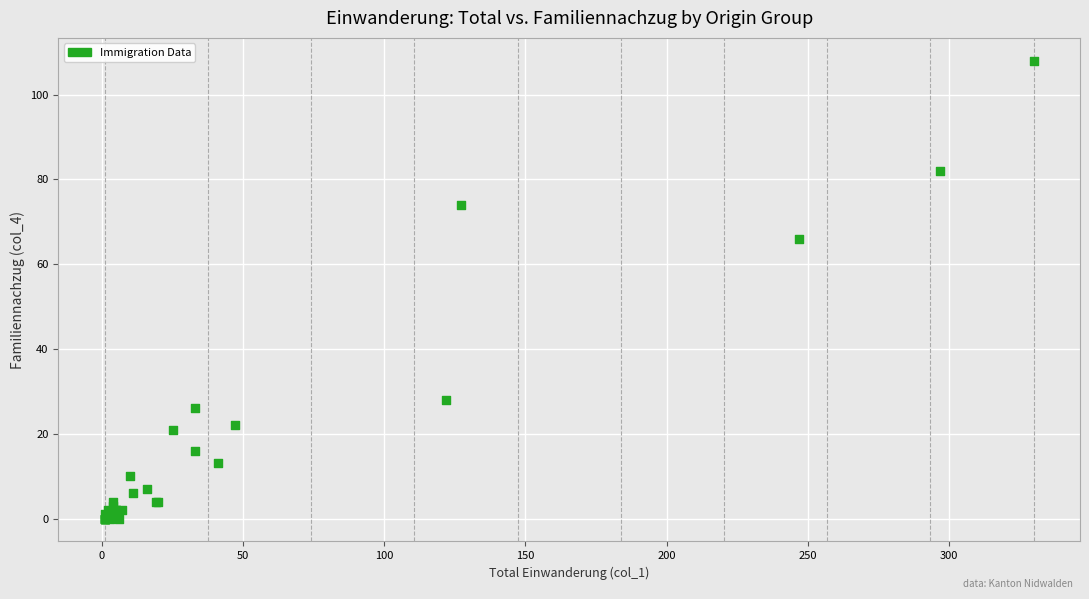

What Y value in the scatter plot is closest to 54?

66